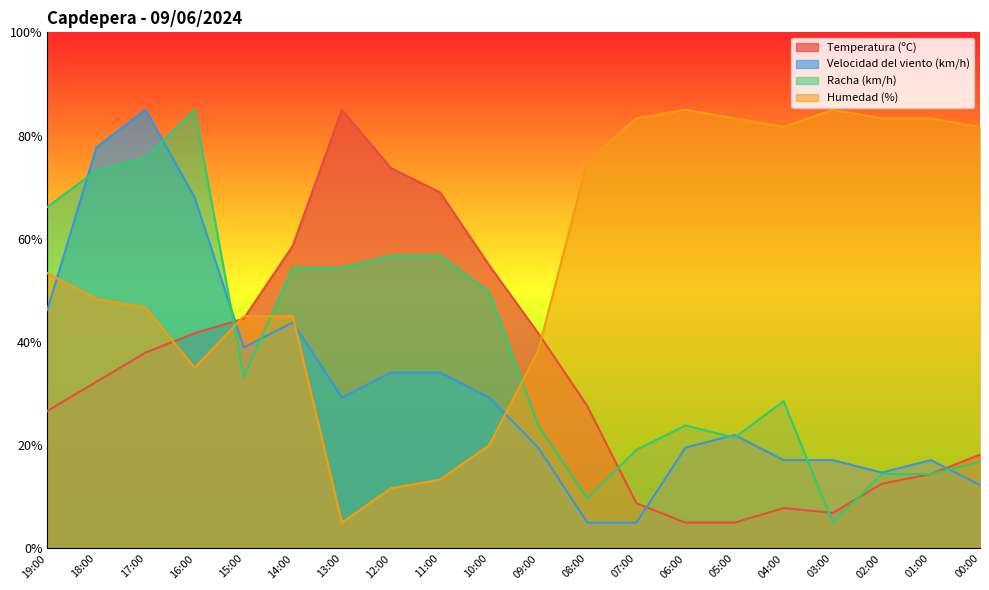

What is the difference between the highest and lowest values at 14:00?

14.9